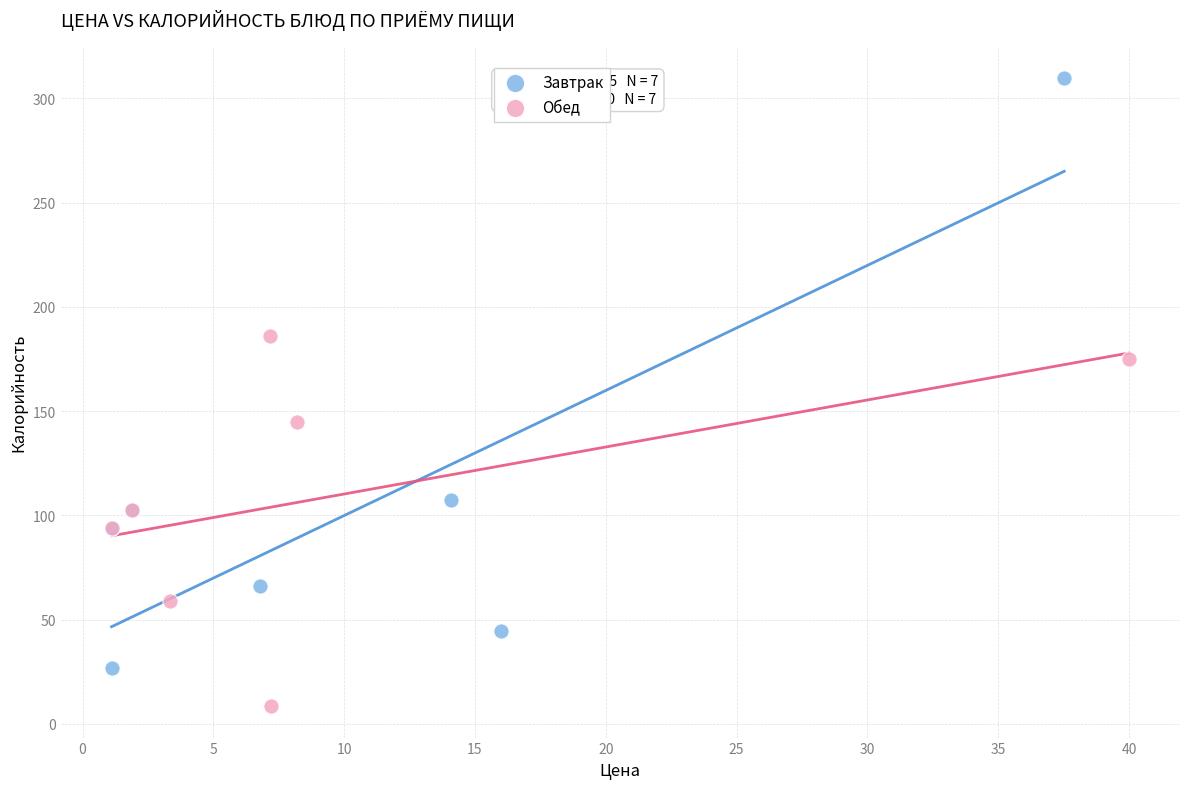

Which series has the widest spread of Y values?

Завтрак